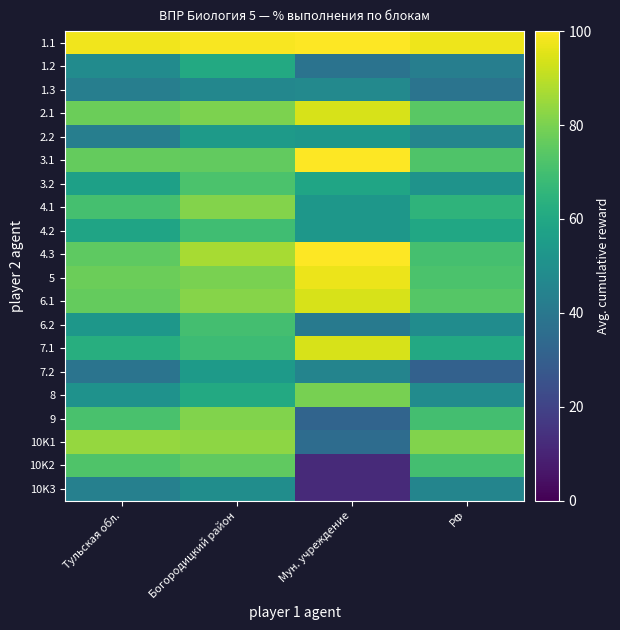

At which category is the sum across all series the highest?

Богородицкий район